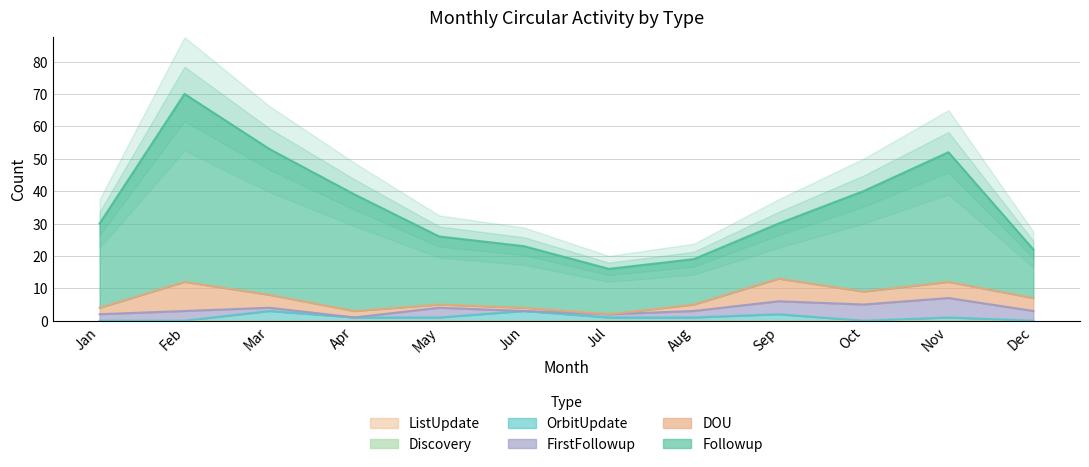

How many lines are shown in the chart?

6